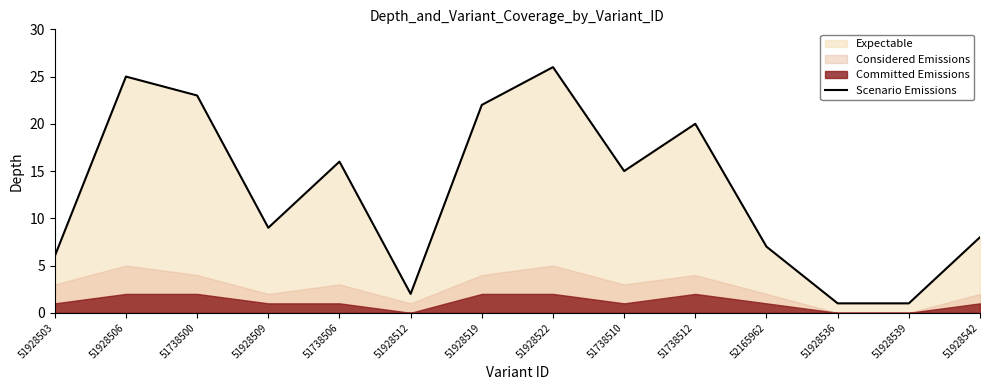

Where does the data first go above 15?

51928506